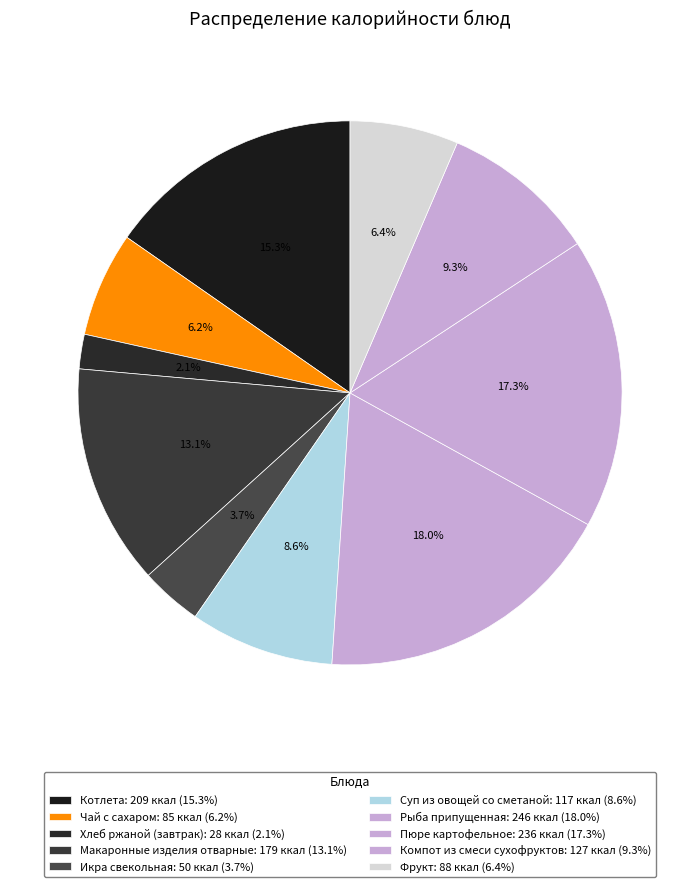

How many slices are in this pie chart?

10